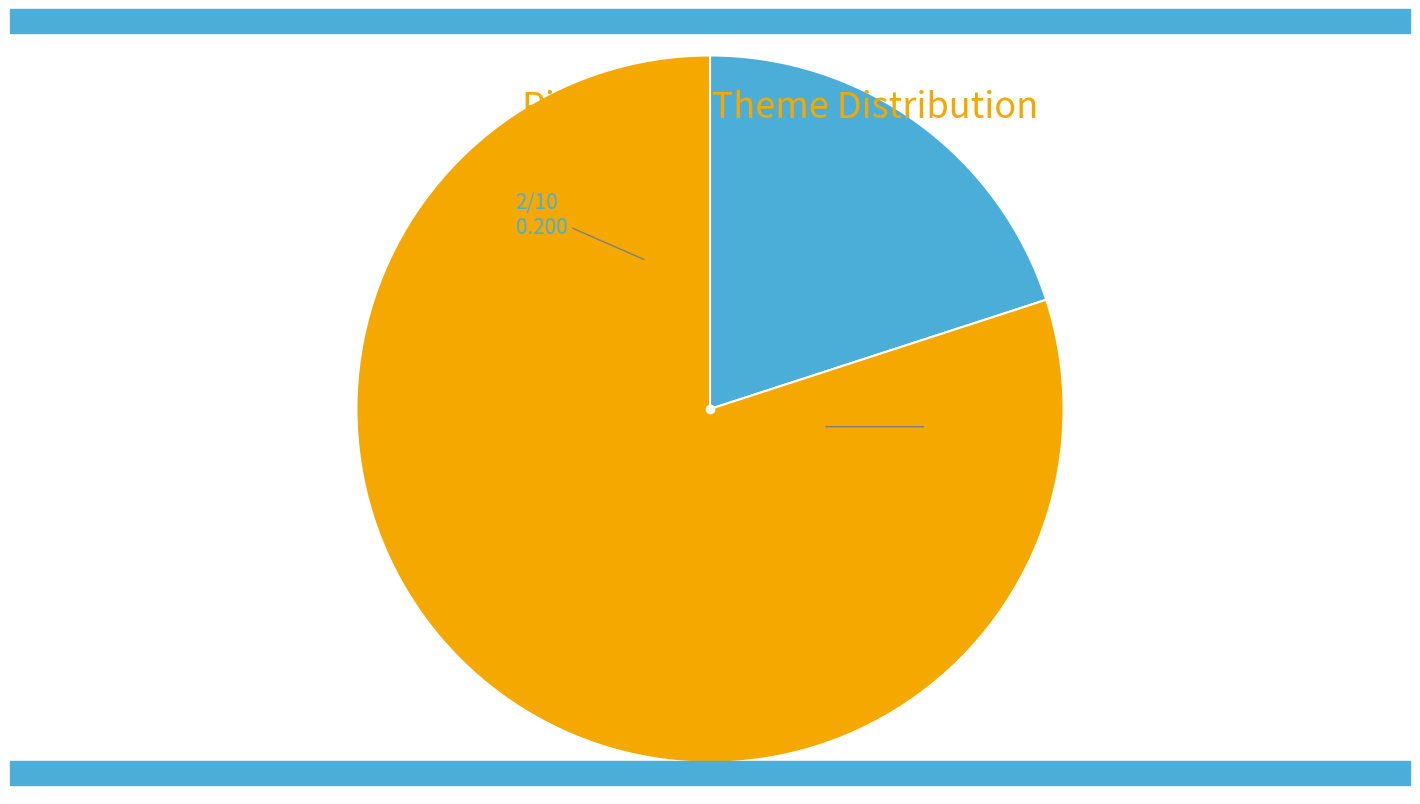

Does any single category account for the majority?

Yes